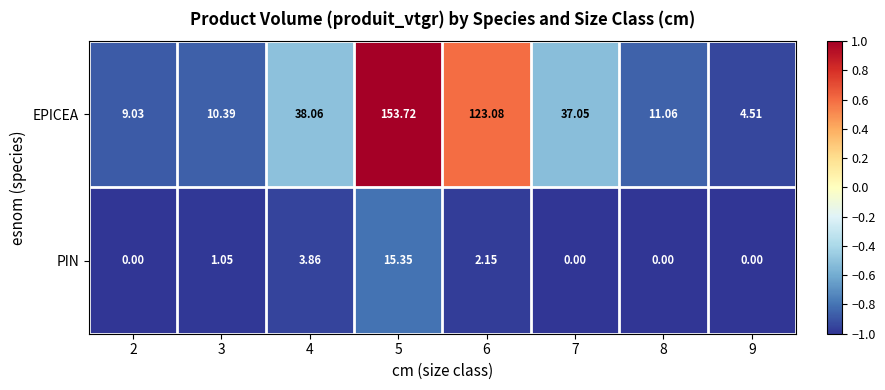

Rank the series by their average value, from highest to lowest.

EPICEA, PIN